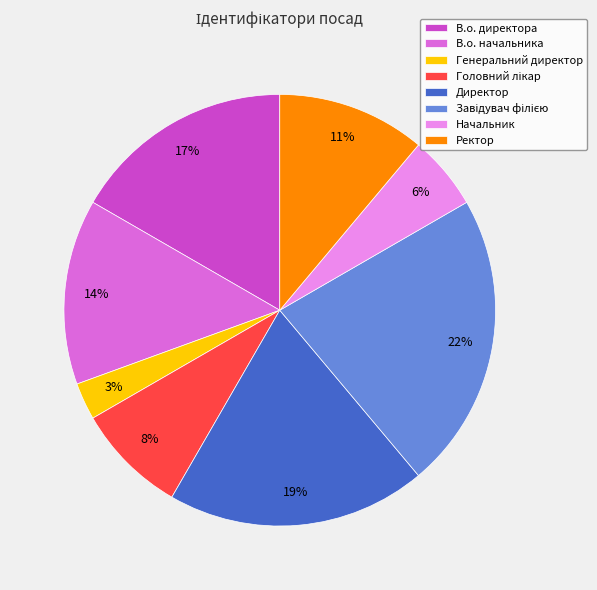

To the nearest percent, what is the average slice percentage?

12%